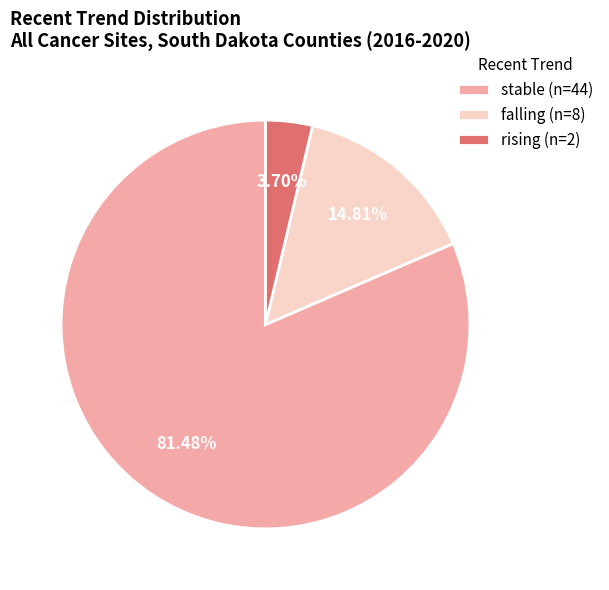

To the nearest percent, what percentage of the pie is rising?

4%